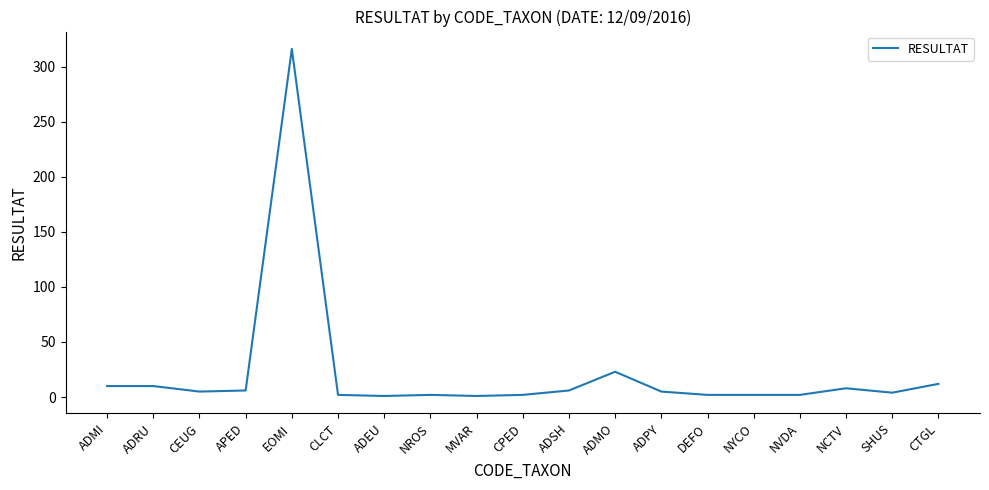

Where is the data nearest to the value 158?

ADMO